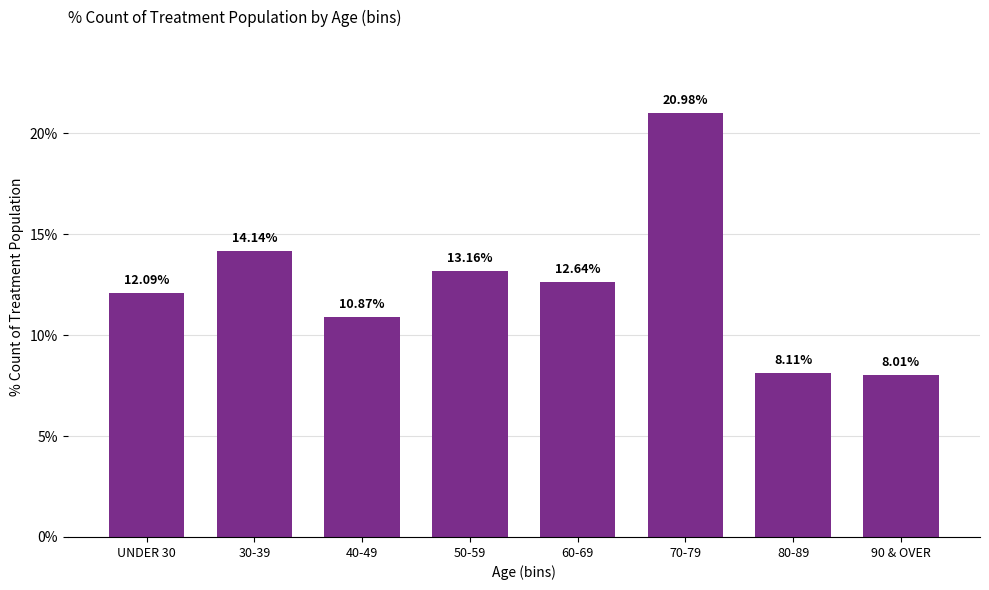

What is the average value?

12.5